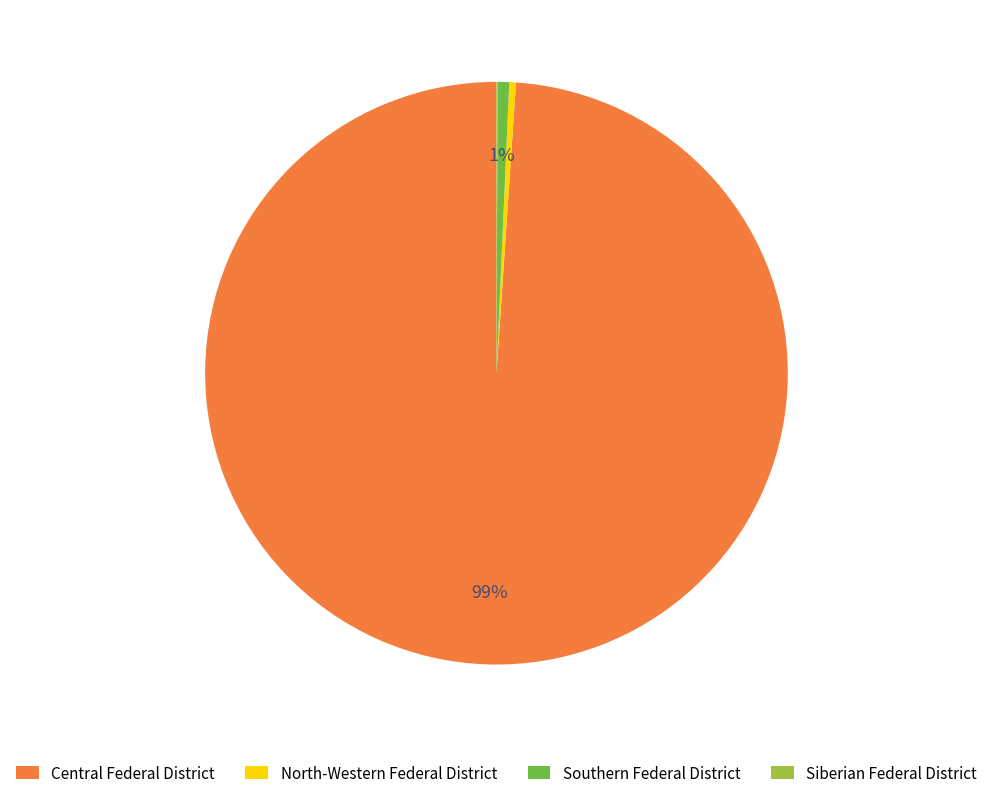

To the nearest percent, what is the difference between the largest and smallest slice percentages?

99%